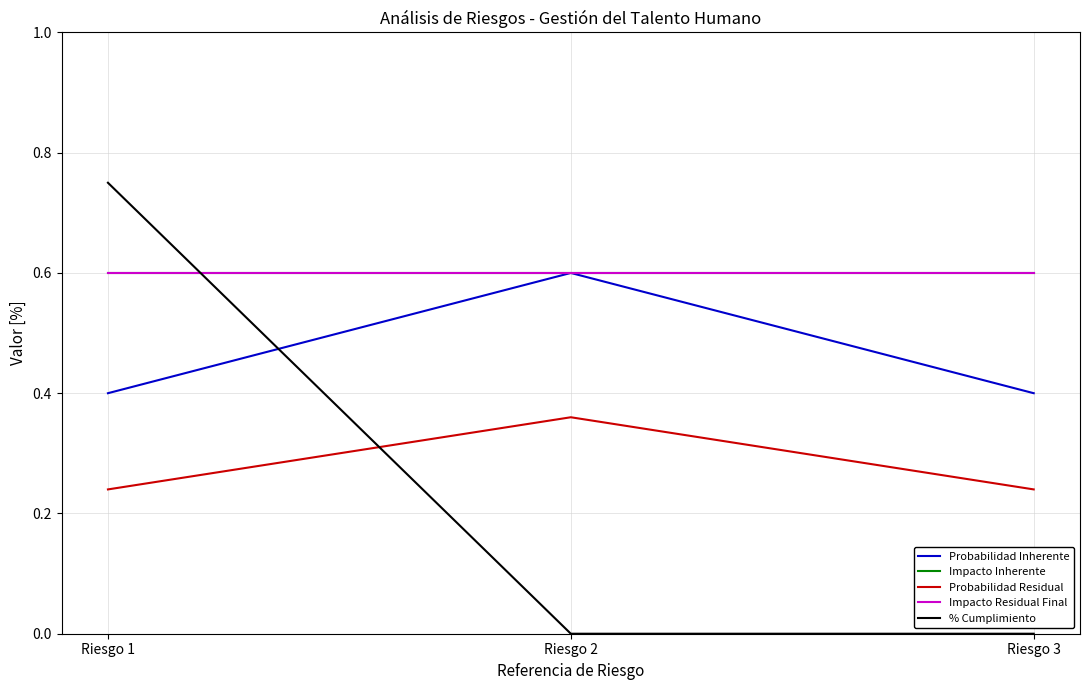

Is this an area chart (filled region under the line)?

No